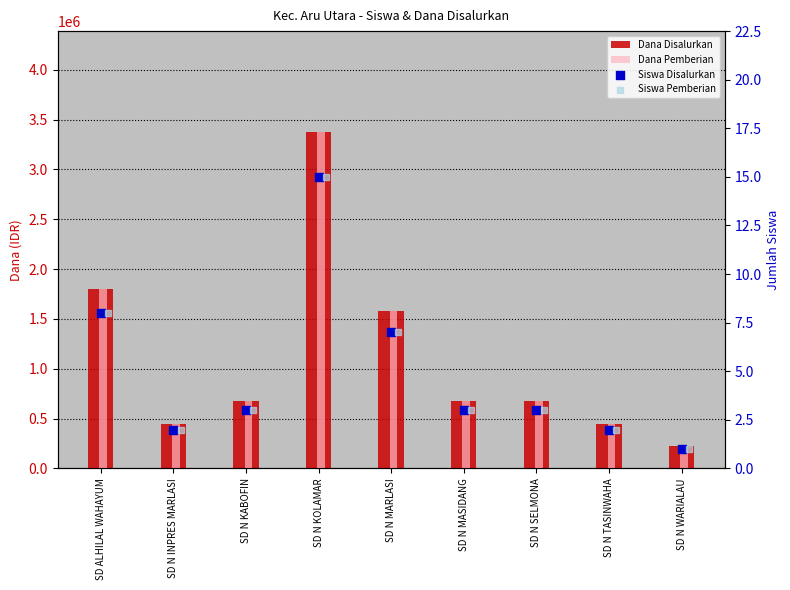

What are all the series names shown in the legend?

Dana Disalurkan, Dana Pemberian, Siswa Disalurkan, Siswa Pemberian